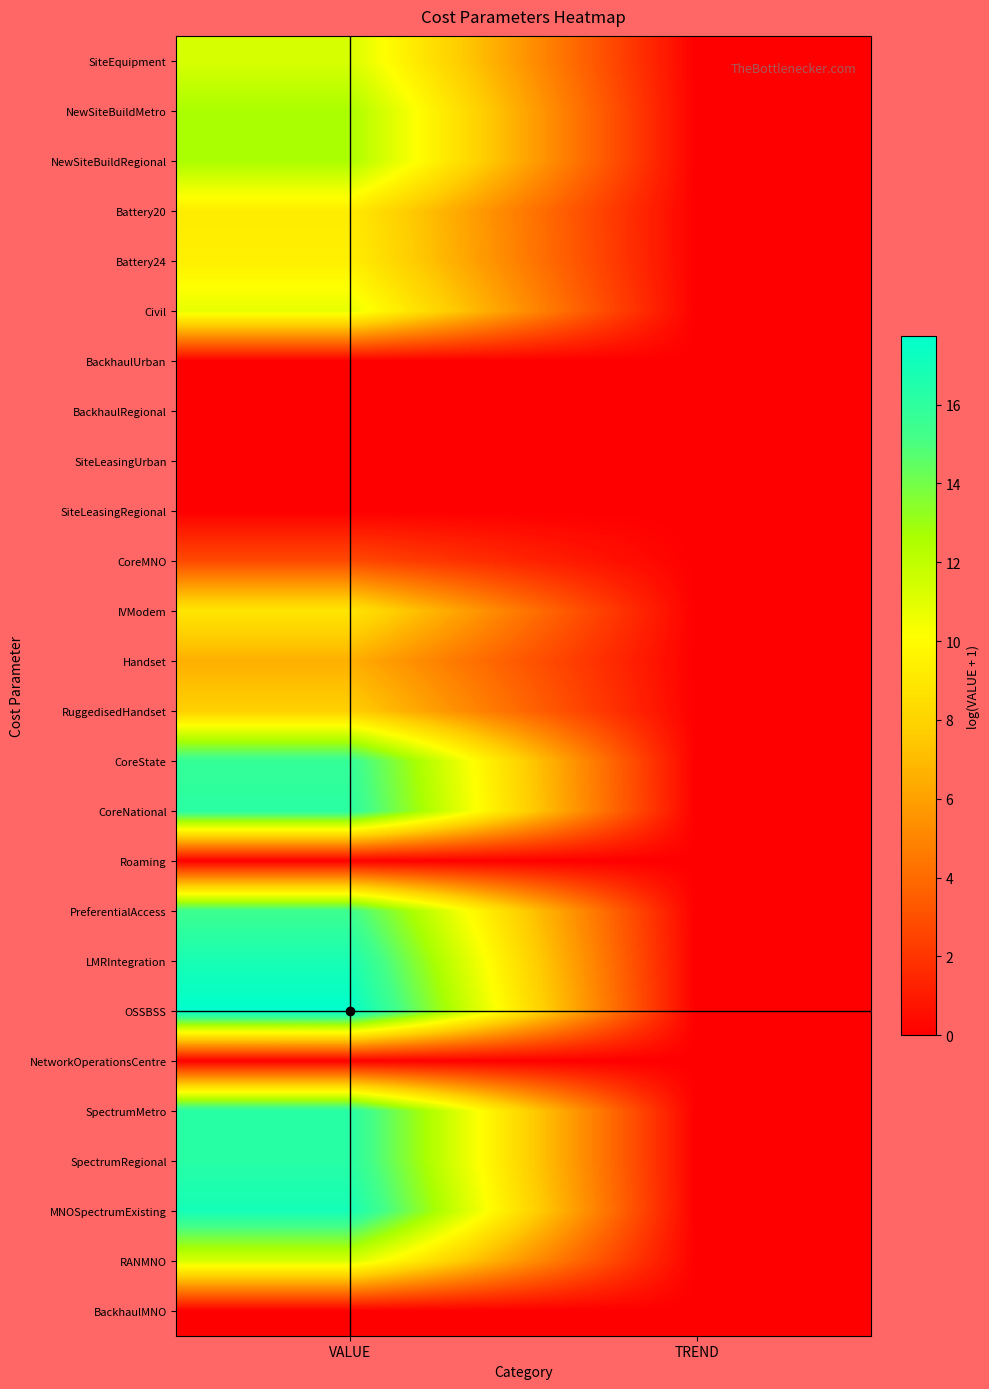

Which series has the largest total across all categories?

OSSBSS